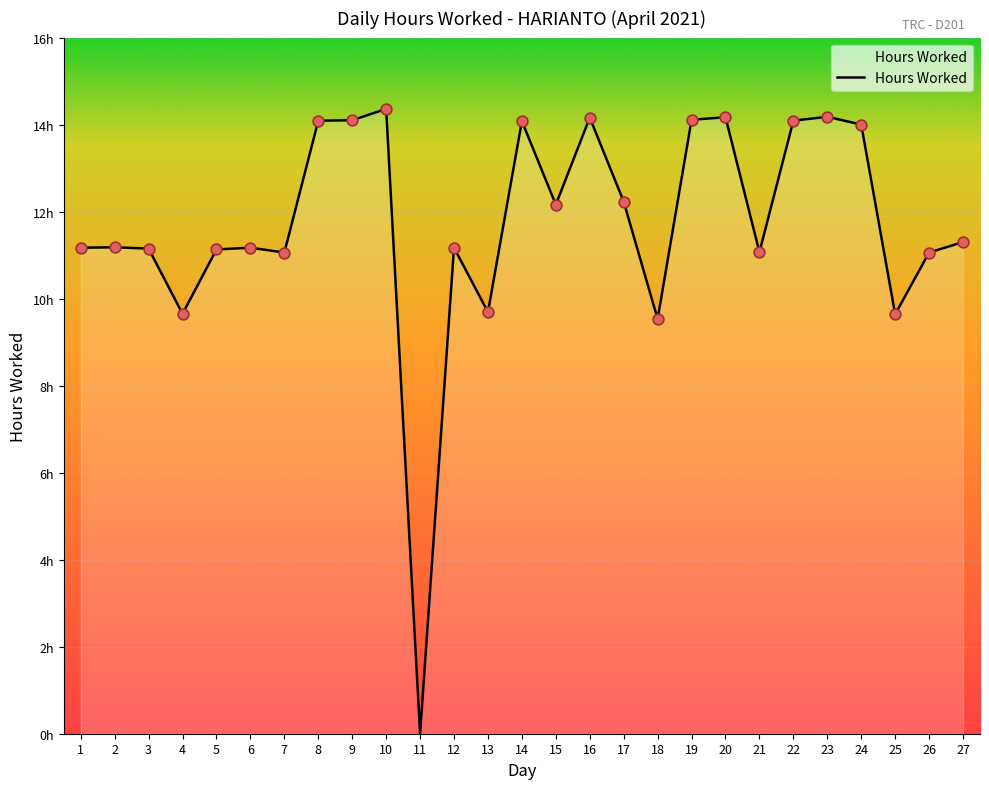

Is this an area chart (filled region under the line)?

Yes